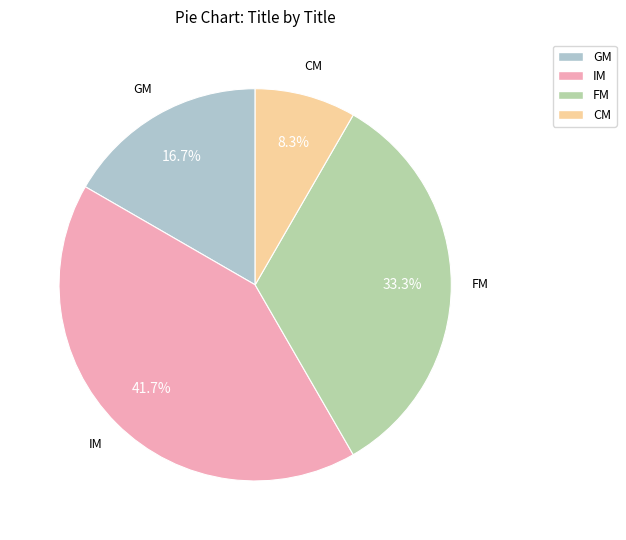

True or false: IM accounts for 42% of the total.

True